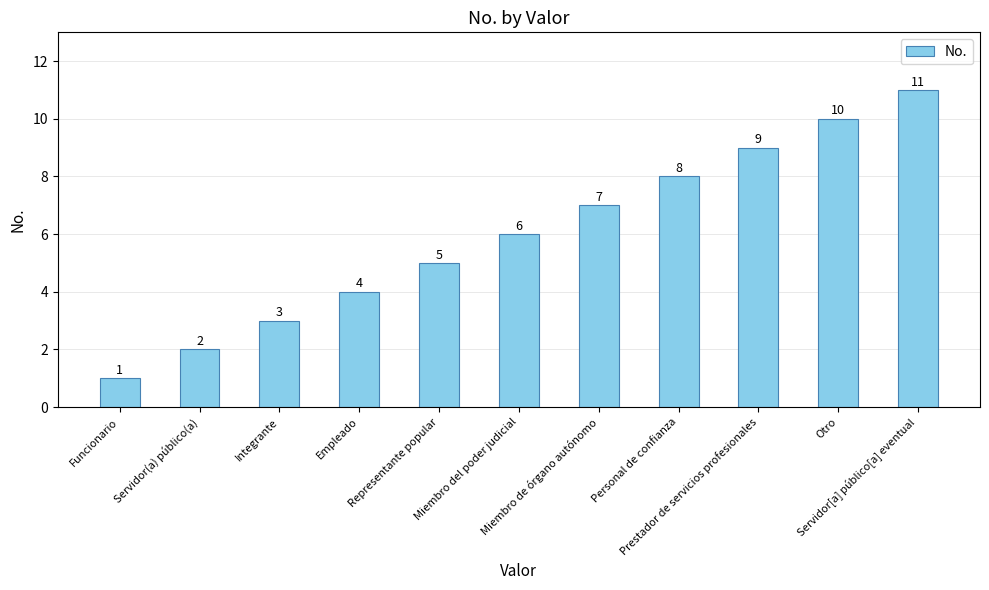

At which category does the chart reach its minimum across all series?

Funcionario